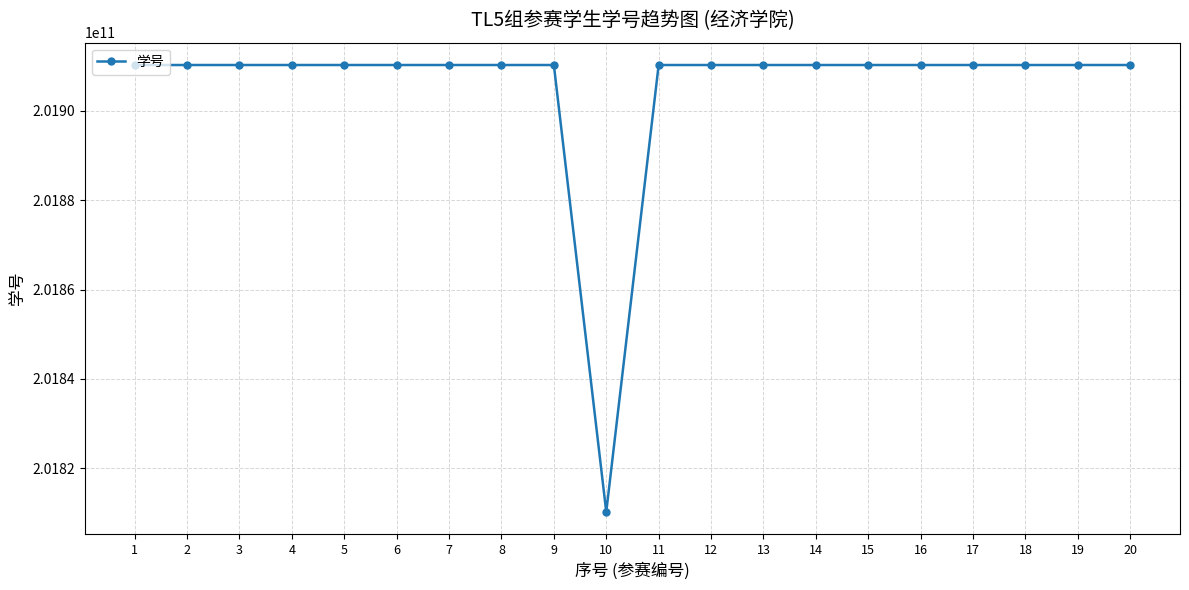

What is the sum of the values at 18 and 17?

403820480267